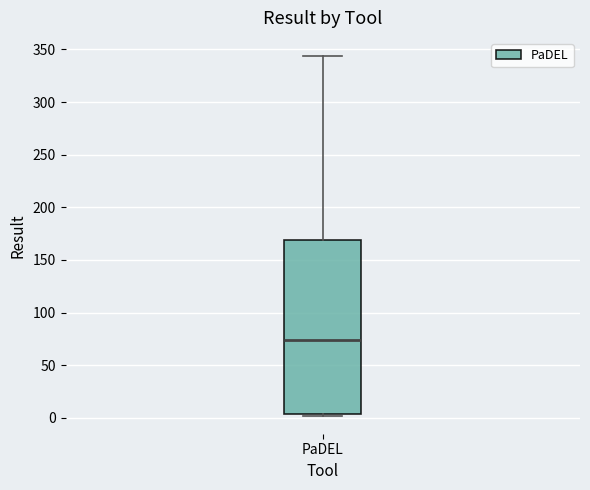

Transcribe this box plot: give where the median line is, the range the box spans, and where the two whiskers end, as read against the y-axis. The values are not printed on the chart, so give them approximately, as read against the axis.

median 75, box 5 to 170, whiskers 0 to 345